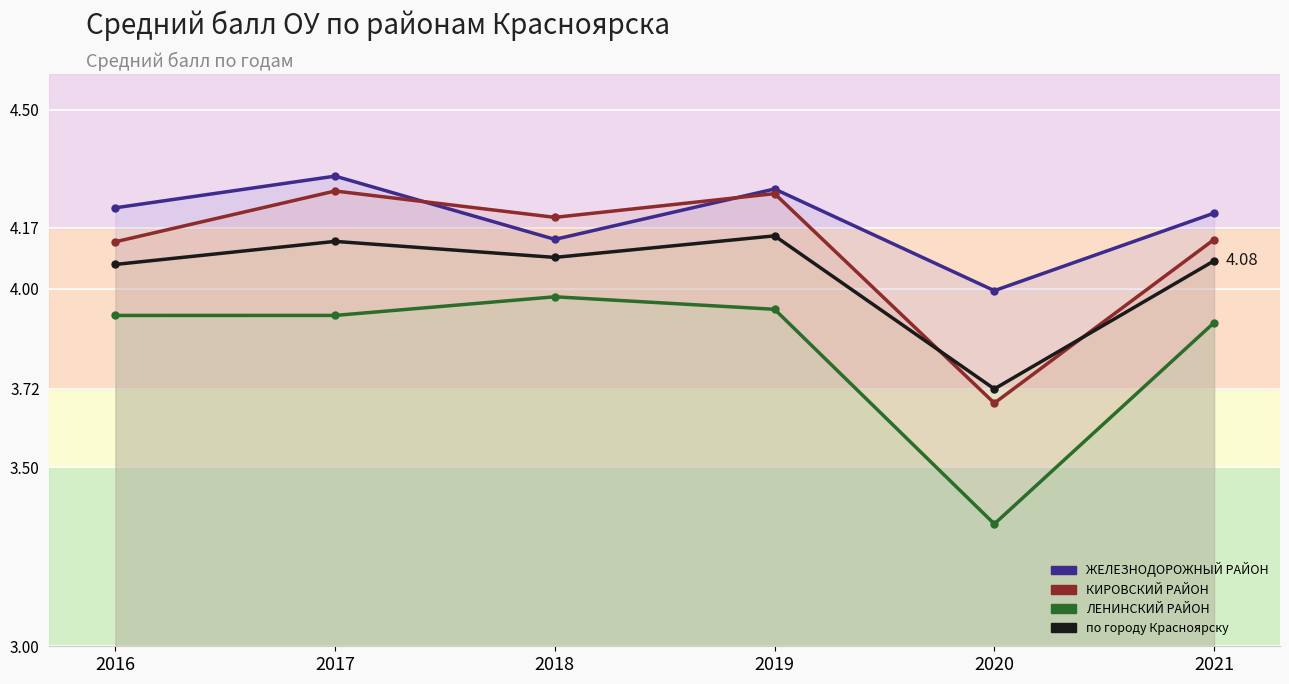

What is the value of the ЖЕЛЕЗНОДОРОЖНЫЙ РАЙОН point at the 3rd from the left?

4.1